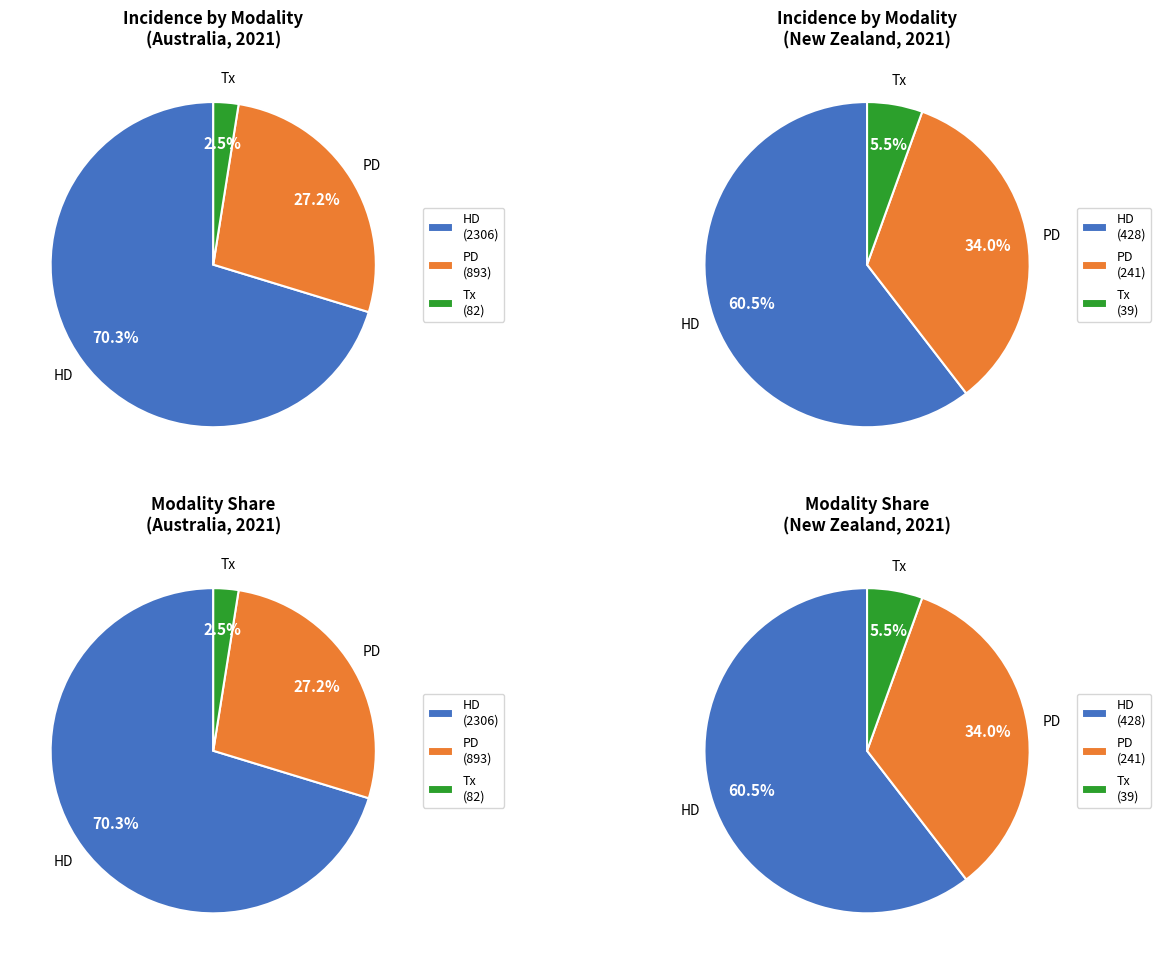

Which slice is the largest?

Australia HD